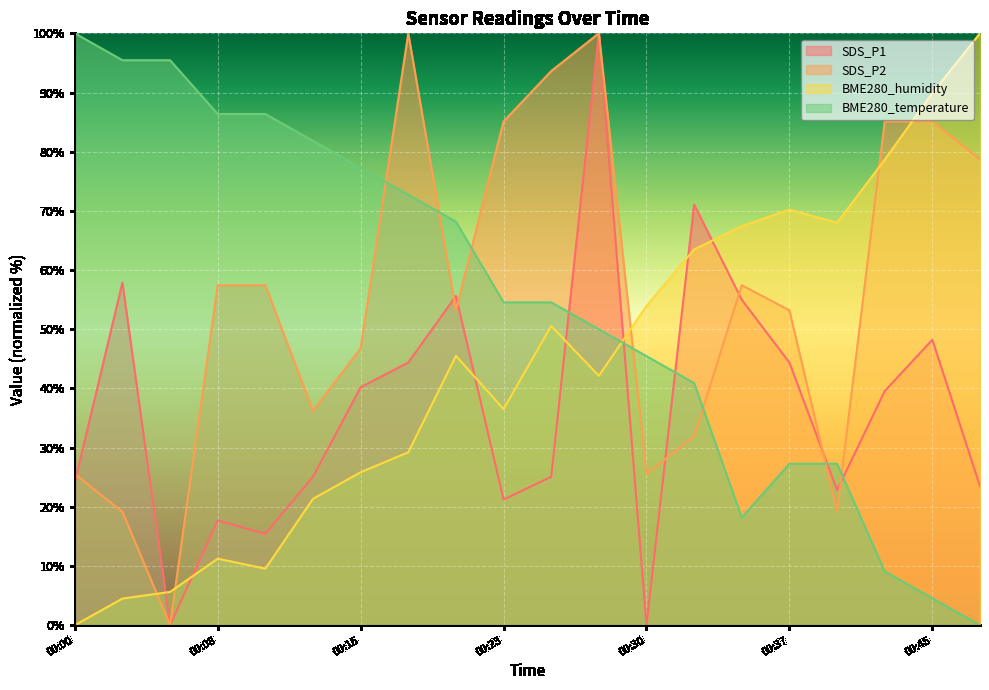

Reading left to right, list all the values displayed in this chart.

SDS_P1: 00:00=24.1	00:03=57.9	00:05=0.0	00:08=17.7	00:10=15.4	00:13=25.1	00:15=40.2	00:18=44.4	00:20=55.6	00:23=21.2	00:25=25.1	00:27=100.0	00:30=0.0	00:32=71.1	00:35=55.0	00:37=44.4	00:40=22.8	00:42=39.5	00:45=48.2	00:47=23.5
SDS_P2: 00:00=25.5	00:03=19.1	00:05=0.0	00:08=57.4	00:10=57.4	00:13=36.2	00:15=46.8	00:18=100.0	00:20=53.2	00:23=85.1	00:25=93.6	00:27=100.0	00:30=25.5	00:32=31.9	00:35=57.4	00:37=53.2	00:40=19.1	00:42=85.1	00:45=85.1	00:47=78.7
BME280_humidity: 00:00=0.0	00:03=4.5	00:05=5.6	00:08=11.2	00:10=9.6	00:13=21.3	00:15=25.8	00:18=29.2	00:20=45.5	00:23=36.5	00:25=50.6	00:27=42.1	00:30=53.9	00:32=63.5	00:35=67.4	00:37=70.2	00:40=68.0	00:42=78.7	00:45=89.9	00:47=100.0
BME280_temperature: 00:00=100.0	00:03=95.5	00:05=95.5	00:08=86.4	00:10=86.4	00:13=81.8	00:15=77.3	00:18=72.7	00:20=68.2	00:23=54.5	00:25=54.5	00:27=50.0	00:30=45.5	00:32=40.9	00:35=18.2	00:37=27.3	00:40=27.3	00:42=9.1	00:45=4.5	00:47=0.0